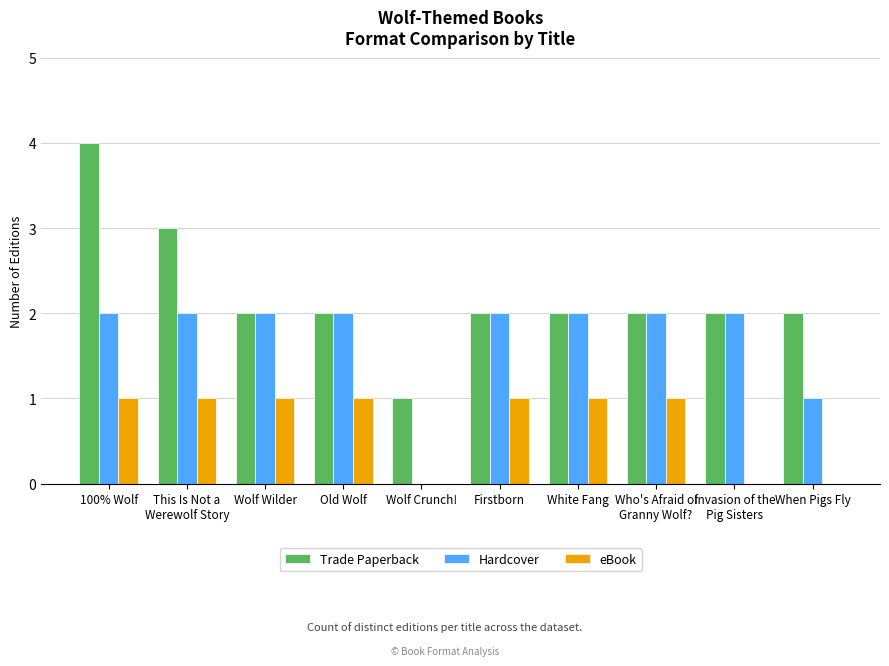

Which label corresponds to the largest value in the chart?

100% Wolf